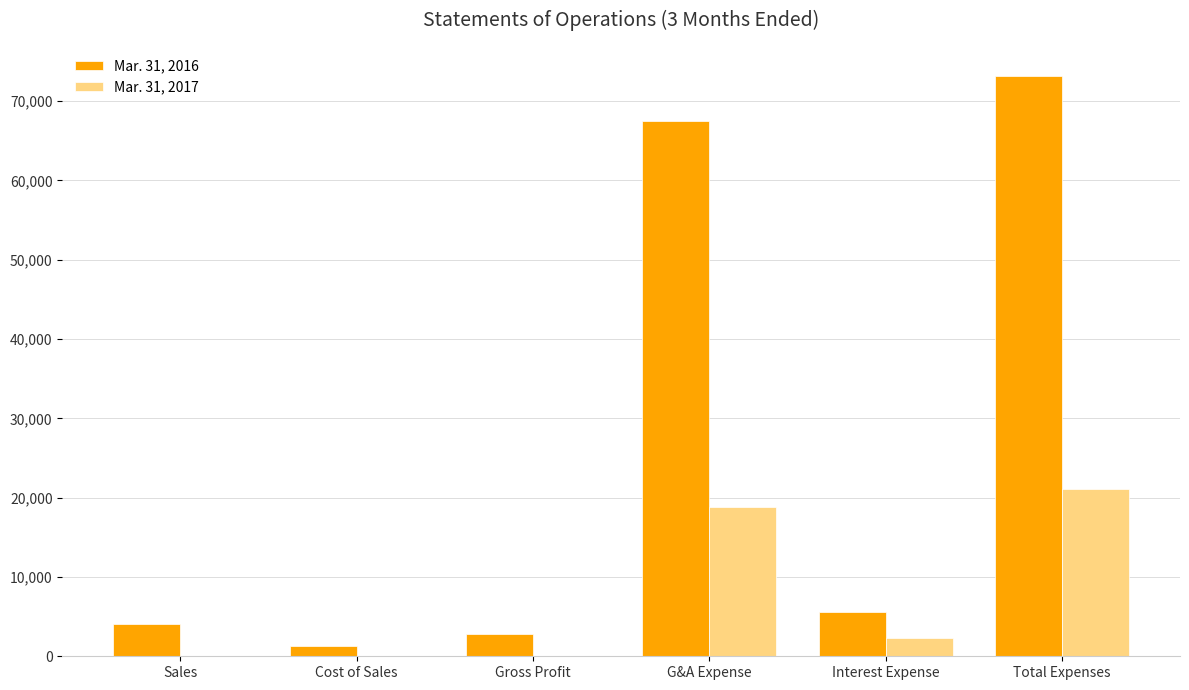

Which category has the highest value in the Mar. 31, 2017 series?

Total Expenses